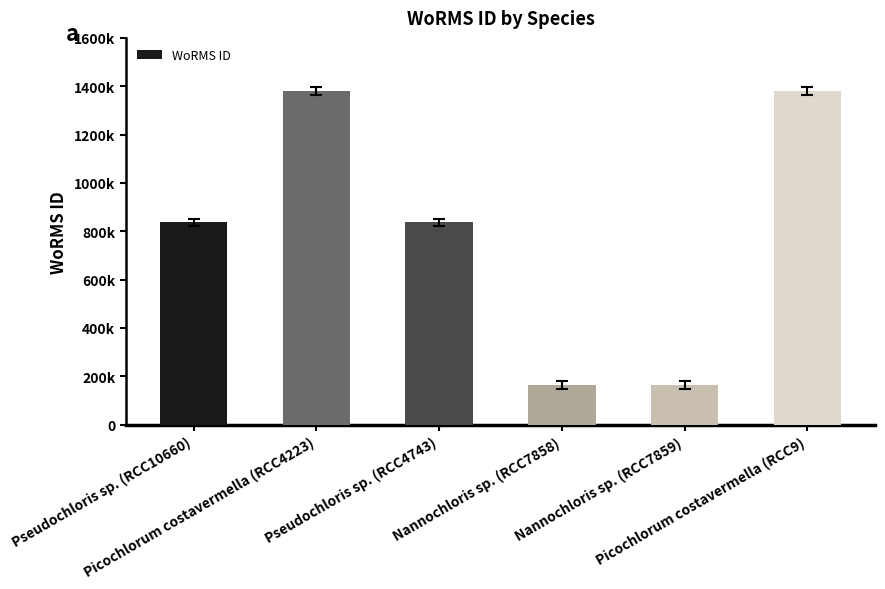

What is the label of the 4th bar from the left?

Nannochloris sp. (RCC7858)